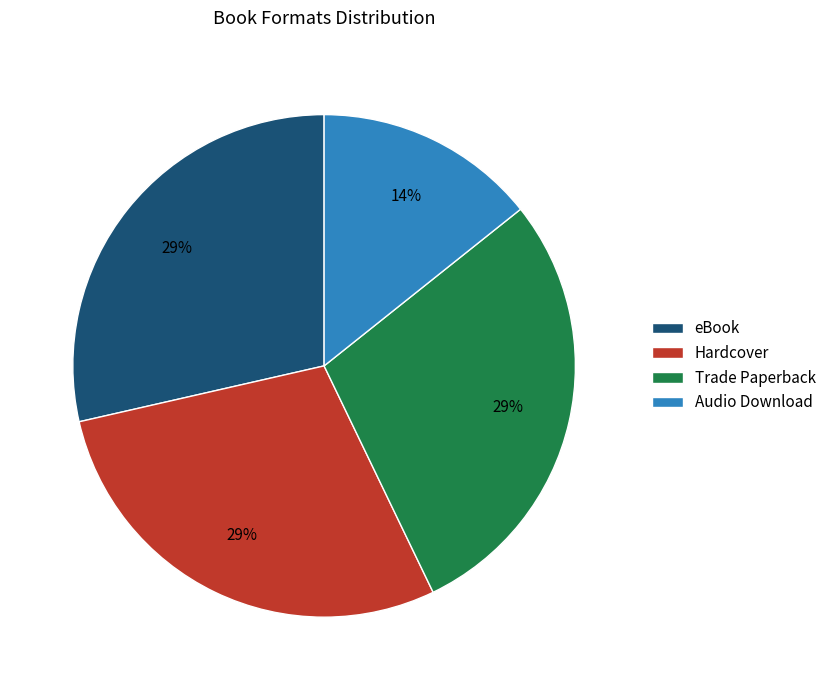

What percentage is the eBook slice, to the nearest percent?

29%